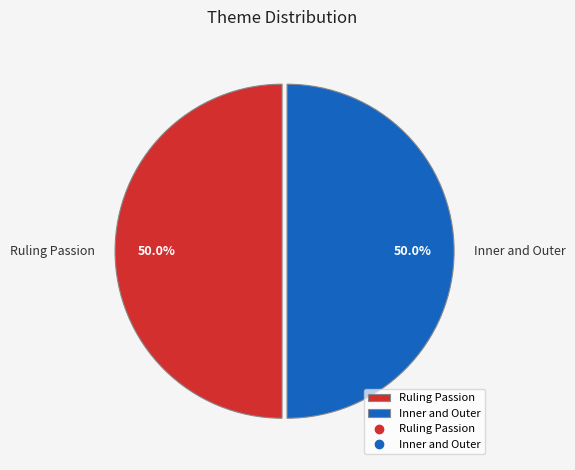

How much of the chart is everything except Ruling Passion?

50.0%